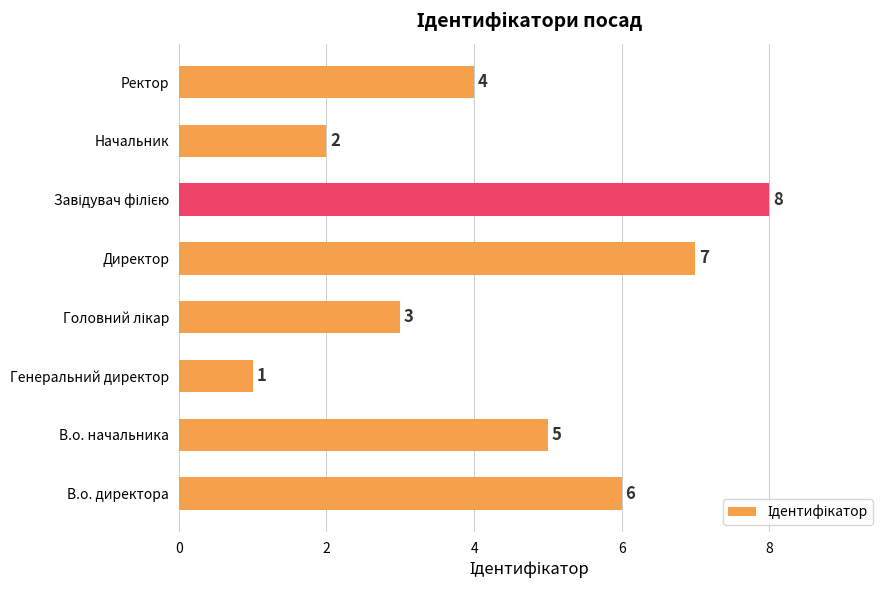

At which category does the chart reach its minimum across all series?

Генеральний директор